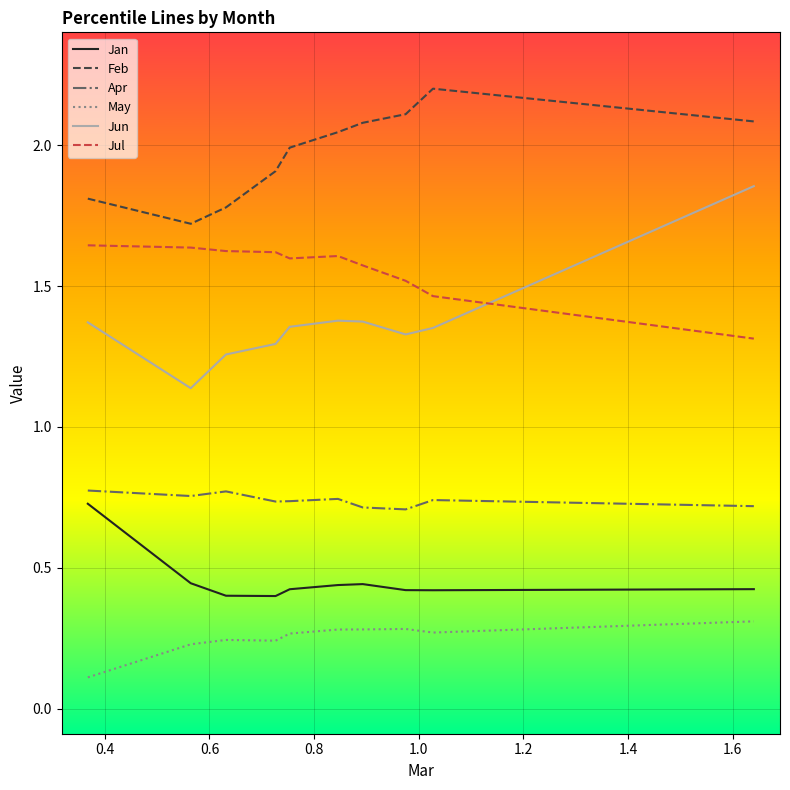

Which series has the widest spread of values?

Jun